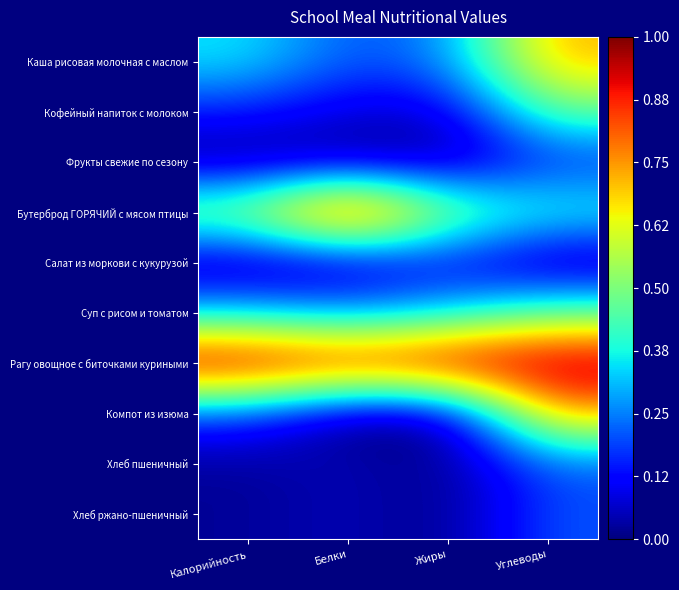

What is the difference between the highest and lowest values at Калорийность?

1.0